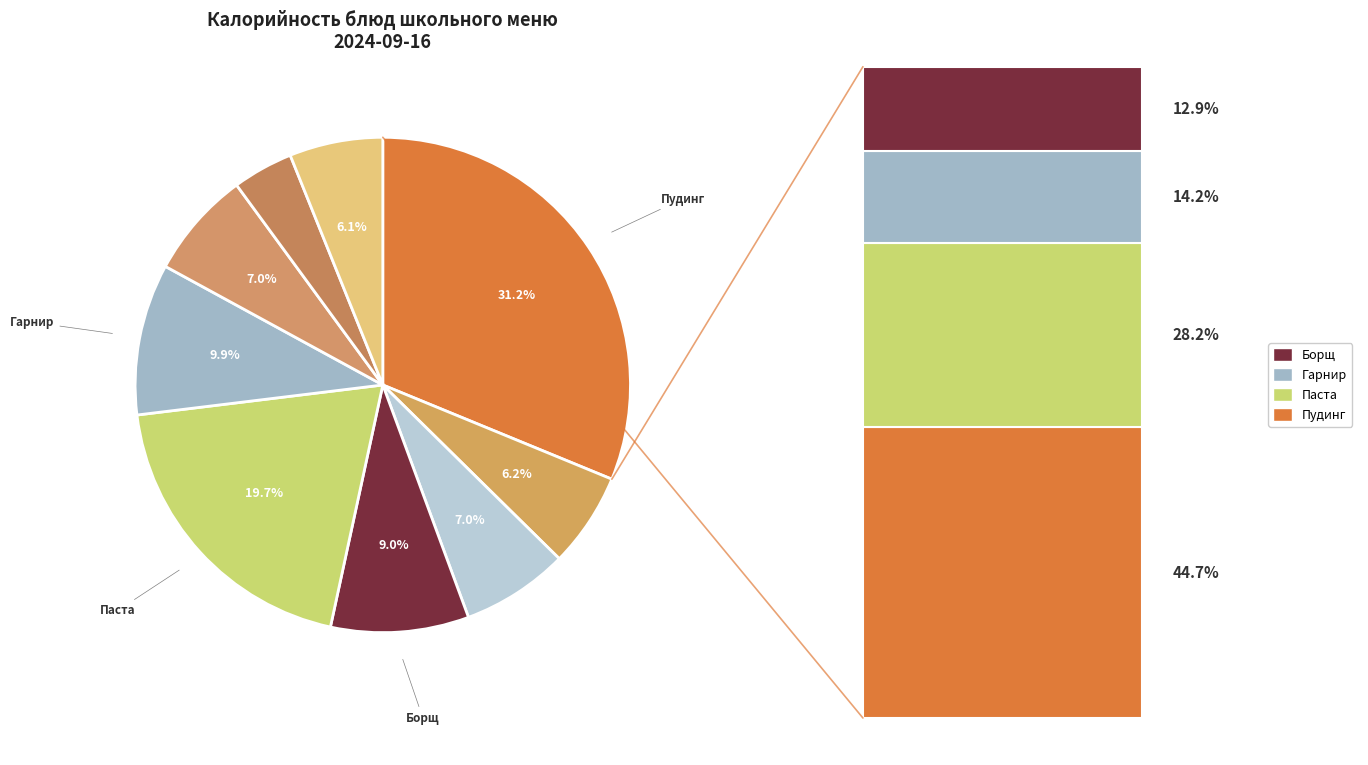

How many segments does this pie chart have?

9